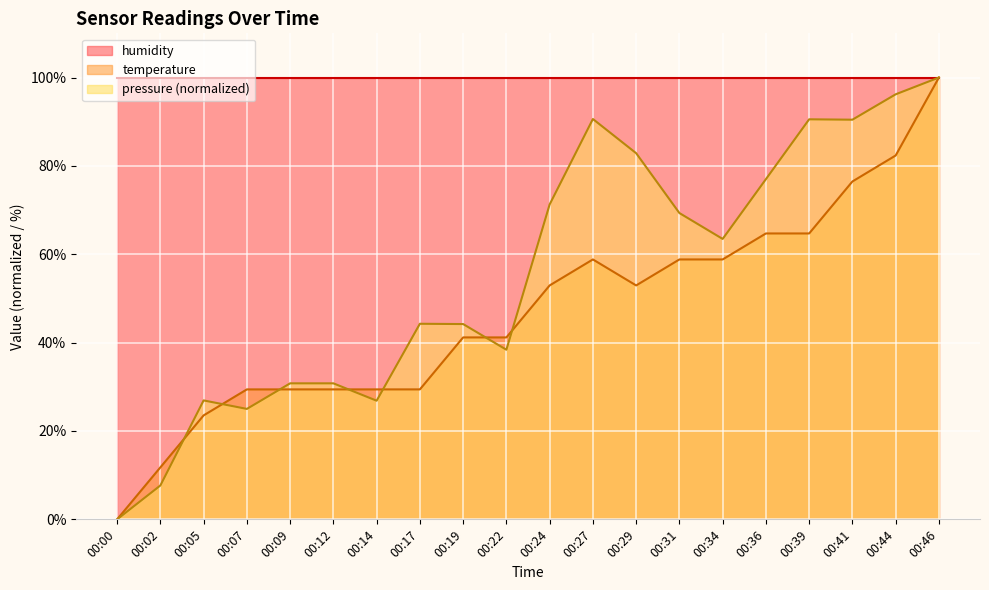

What is the difference between the second highest and second lowest values in the pressure series?

88.5